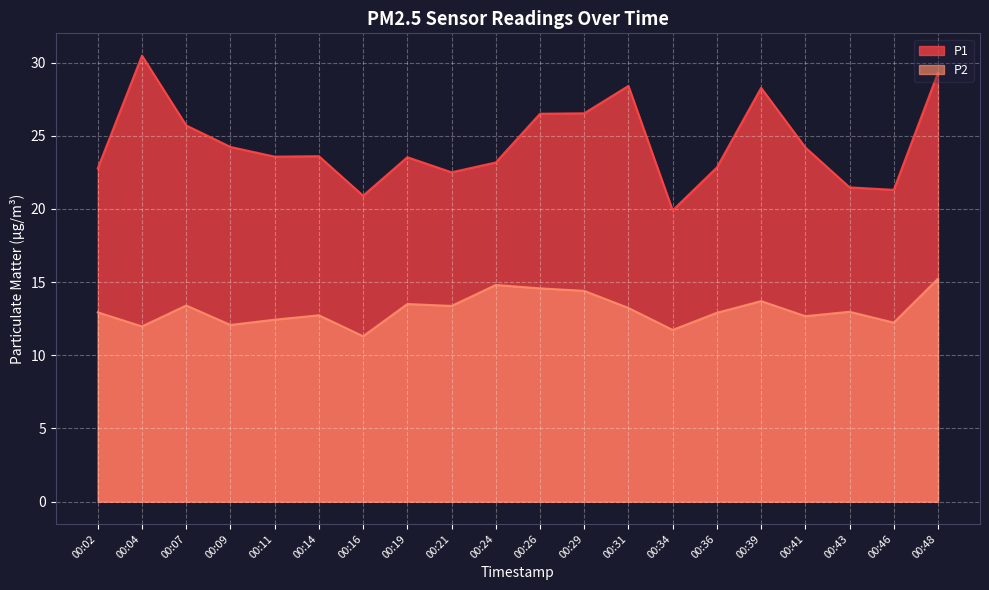

What is the average value of the P1 series?

24.5